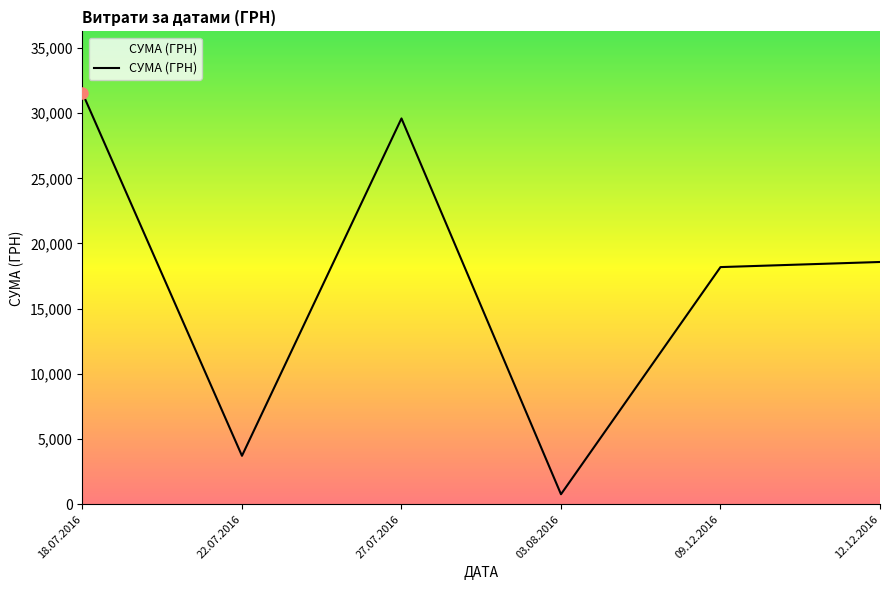

What value does the data have at 22.07.2016?

3714.5